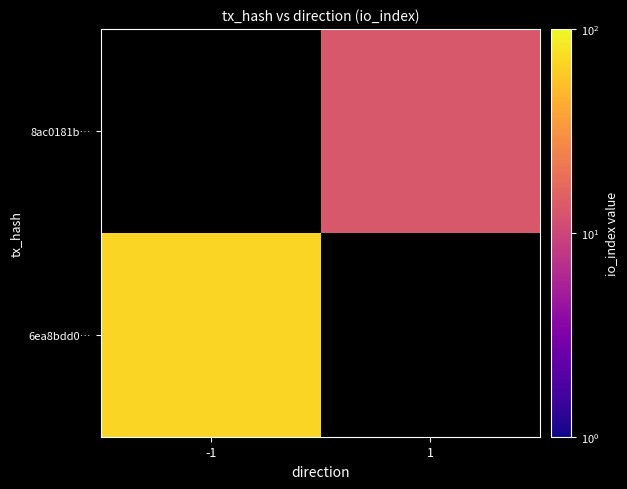

Which series has the widest spread of values?

6ea8bdd0…